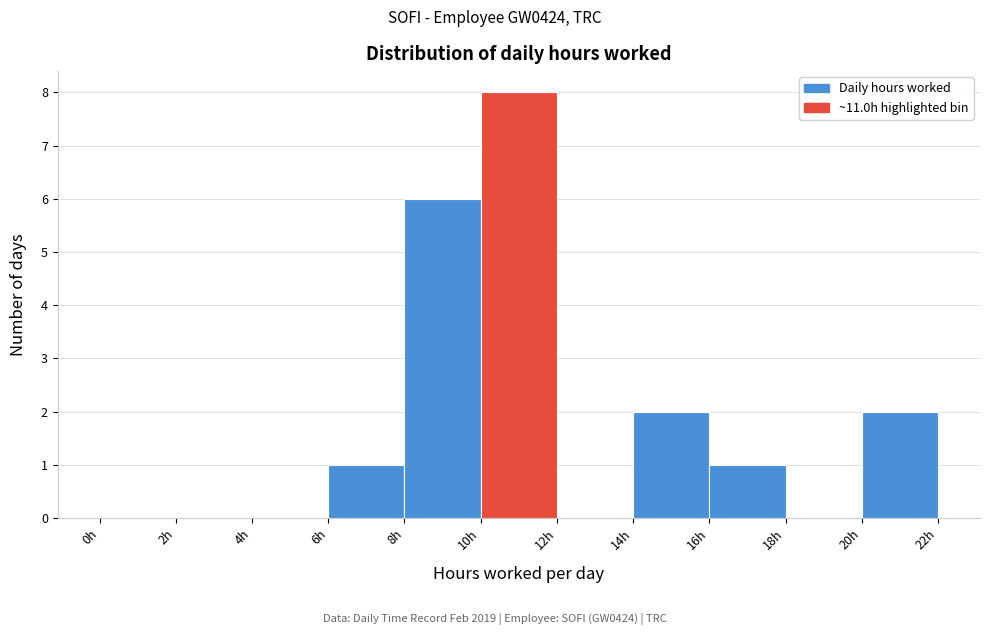

Which range on the x-axis has the tallest bar?

10 to 12